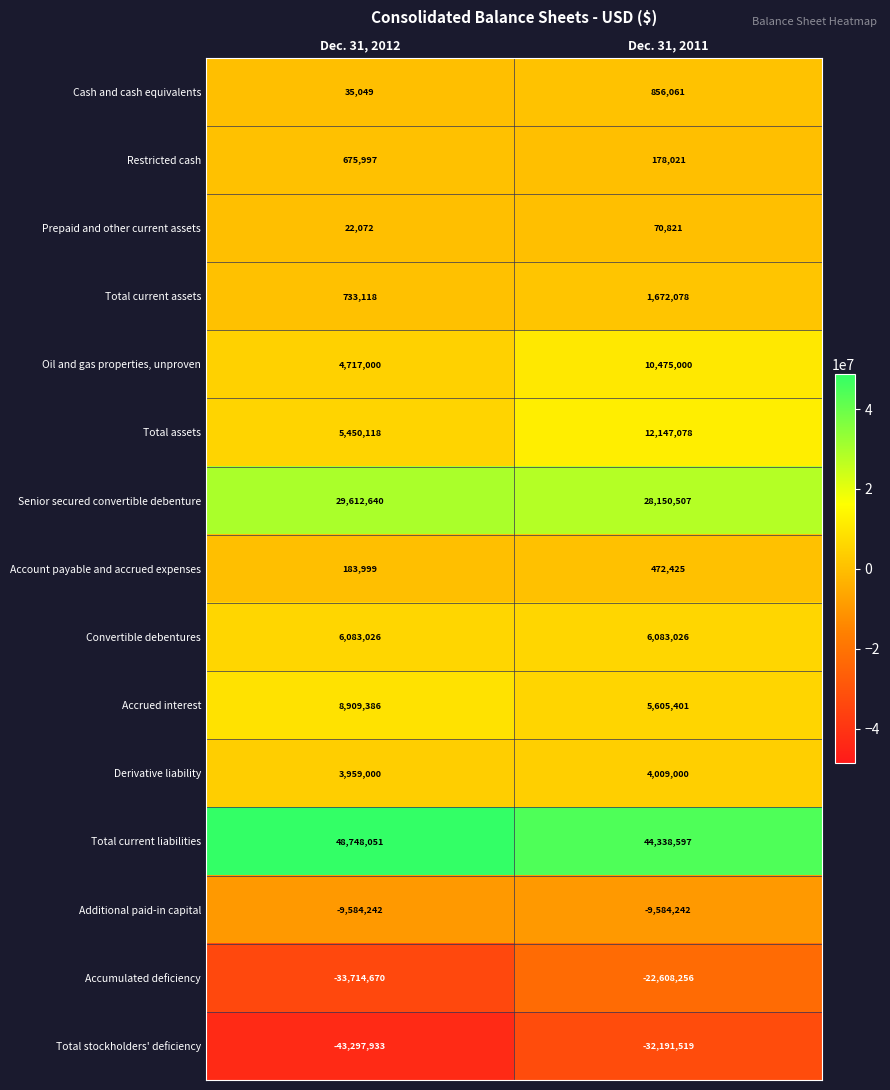

Reading left to right, extract all data points from this chart.

Cash and cash equivalents: Dec. 31, 2012=35049	Dec. 31, 2011=856061
Restricted cash: Dec. 31, 2012=675997	Dec. 31, 2011=178021
Prepaid and other current assets: Dec. 31, 2012=22072	Dec. 31, 2011=70821
Total current assets: Dec. 31, 2012=733118	Dec. 31, 2011=1672078
Oil and gas properties, unproven: Dec. 31, 2012=4717000	Dec. 31, 2011=10475000
Total assets: Dec. 31, 2012=5450118	Dec. 31, 2011=12147078
Senior secured convertible debenture: Dec. 31, 2012=29612640	Dec. 31, 2011=28150507
Account payable and accrued expenses: Dec. 31, 2012=183999	Dec. 31, 2011=472425
Convertible debentures: Dec. 31, 2012=6083026	Dec. 31, 2011=6083026
Accrued interest: Dec. 31, 2012=8909386	Dec. 31, 2011=5605401
Derivative liability: Dec. 31, 2012=3959000	Dec. 31, 2011=4009000
Total current liabilities: Dec. 31, 2012=48748051	Dec. 31, 2011=44338597
Additional paid-in capital: Dec. 31, 2012=-9584242	Dec. 31, 2011=-9584242
Accumulated deficiency: Dec. 31, 2012=-33714670	Dec. 31, 2011=-22608256
Total stockholders' deficiency: Dec. 31, 2012=-43297933	Dec. 31, 2011=-32191519